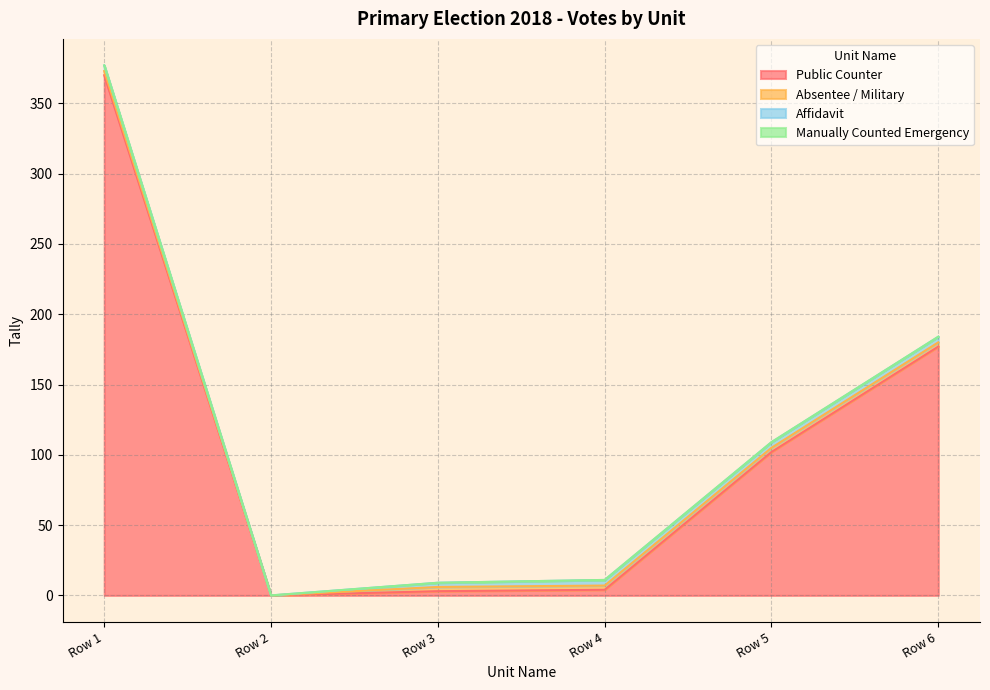

Reading left to right, transcribe all the data shown in this chart.

Public Counter: Row 1=370	Row 2=0	Row 3=3	Row 4=4	Row 5=102	Row 6=177
Absentee / Military: Row 1=3	Row 2=0	Row 3=3	Row 4=3	Row 5=3	Row 6=3
Affidavit: Row 1=4	Row 2=0	Row 3=3	Row 4=4	Row 5=4	Row 6=4
Manually Counted Emergency: Row 1=0	Row 2=0	Row 3=0	Row 4=0	Row 5=0	Row 6=0